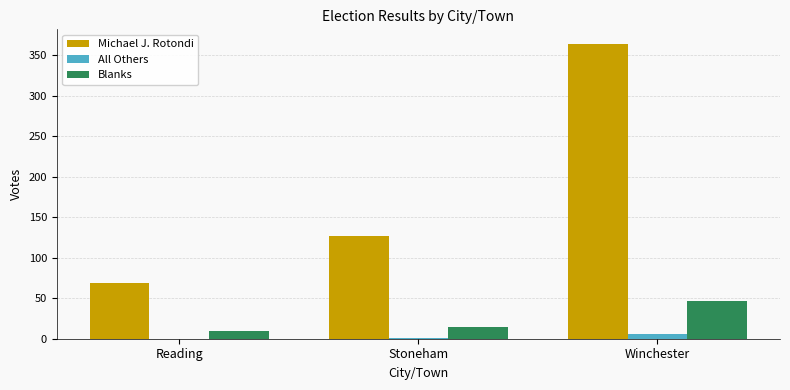

At which category is the sum across all series the highest?

Winchester